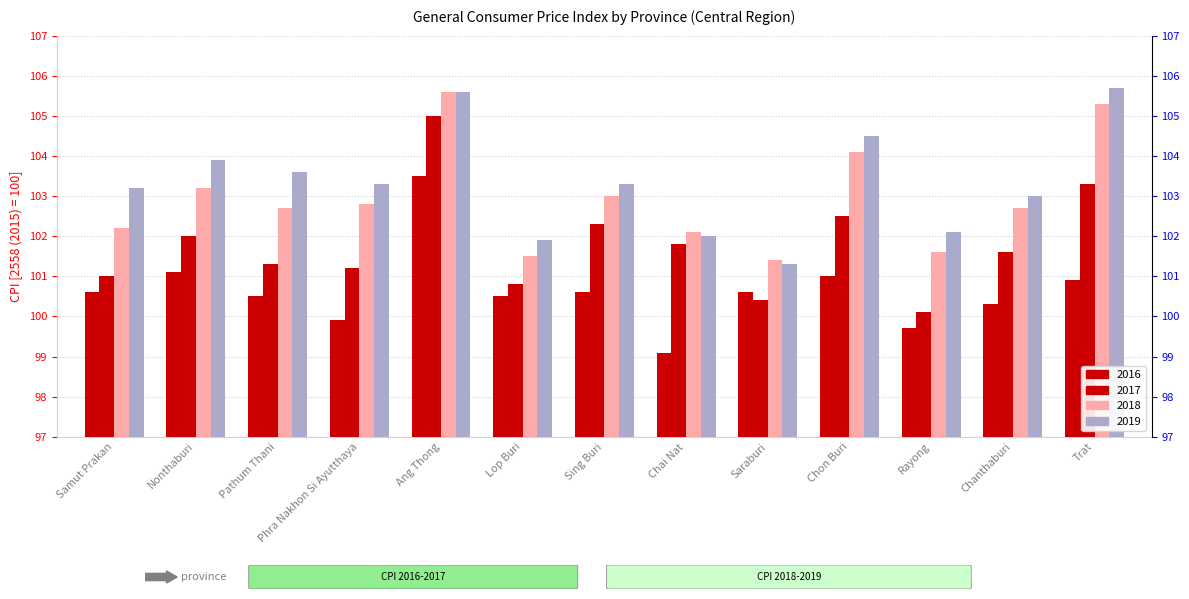

At which label is 2018 closest to 103?

Sing Buri